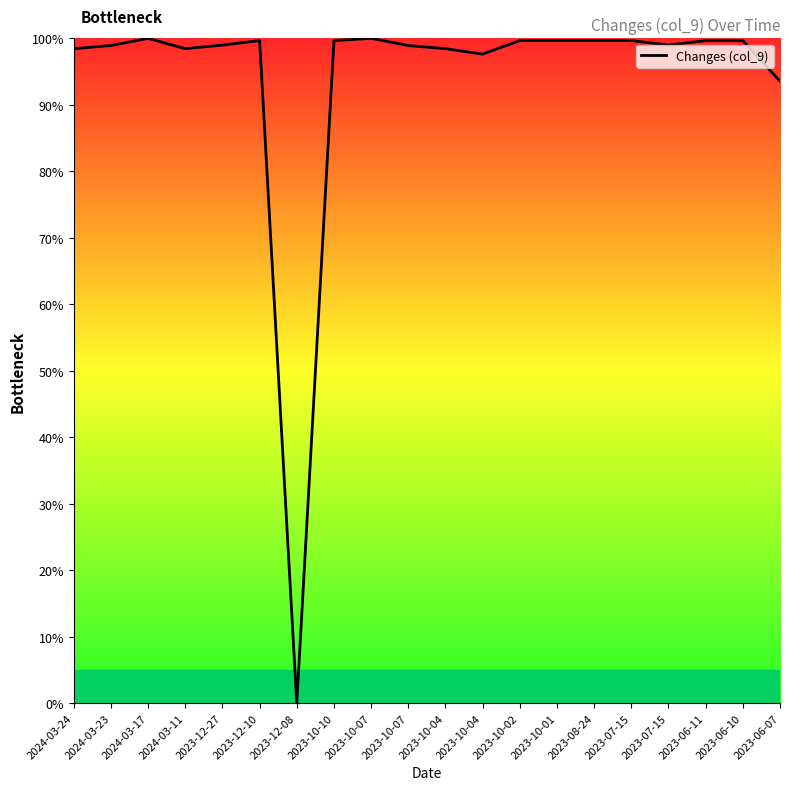

What is the difference between the values at 2023-12-27 and 2024-03-23?

0.1